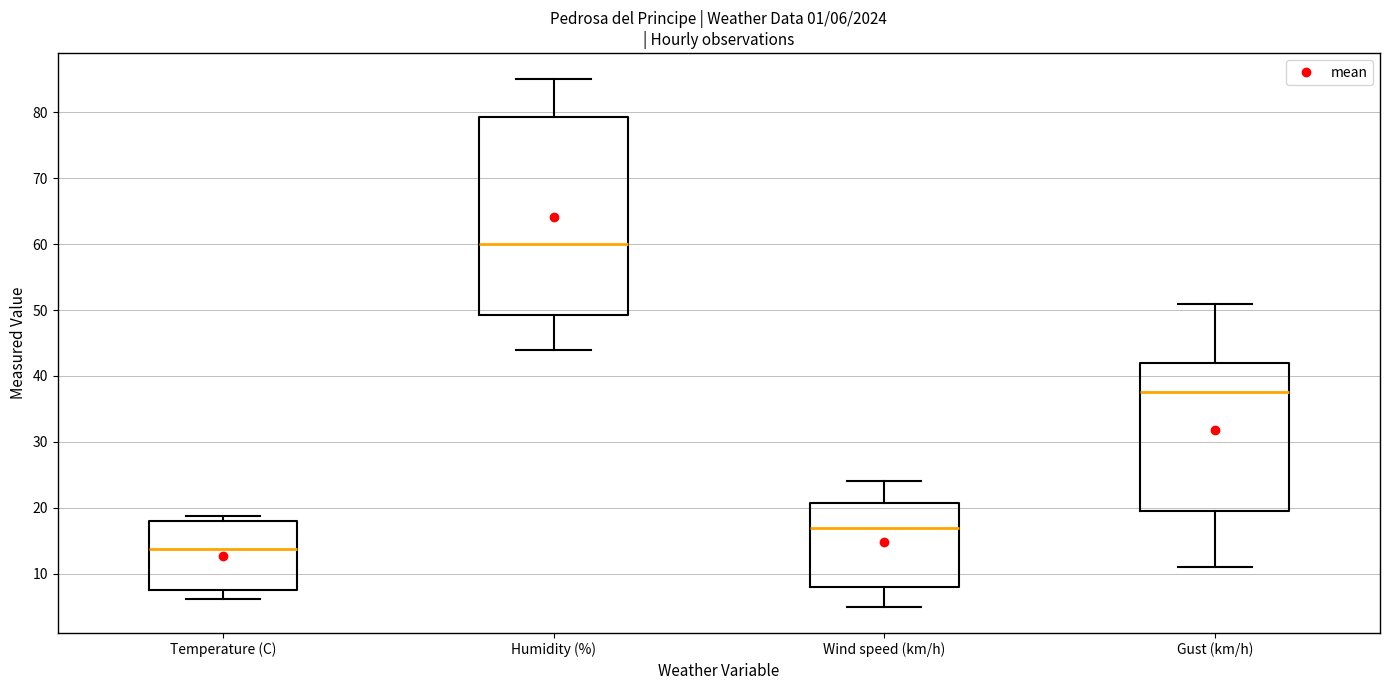

Which box has the lowest median line?

Temperature (C)